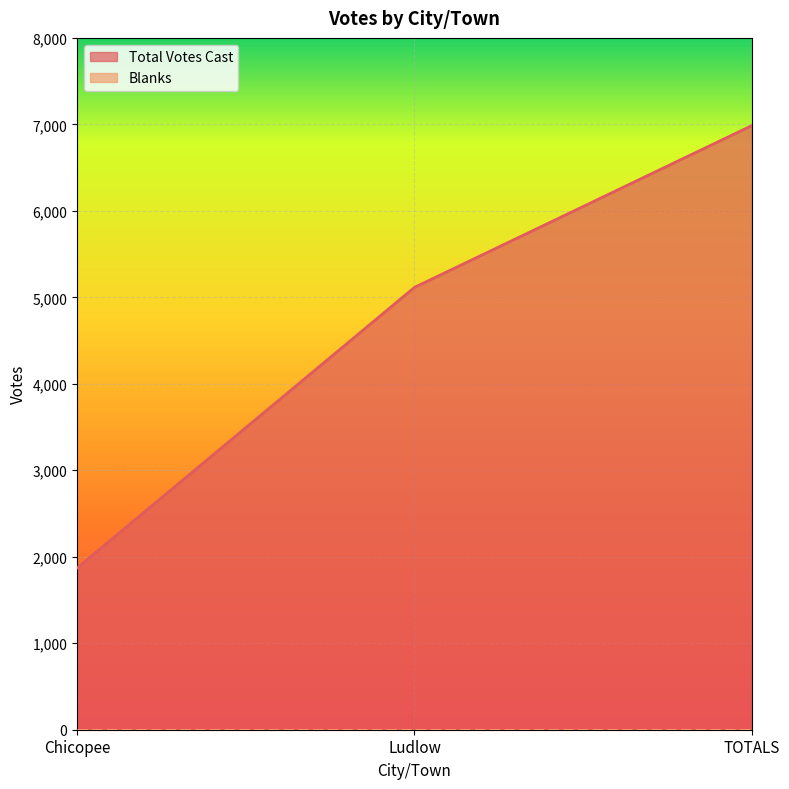

What position from the right is Chicopee?

3